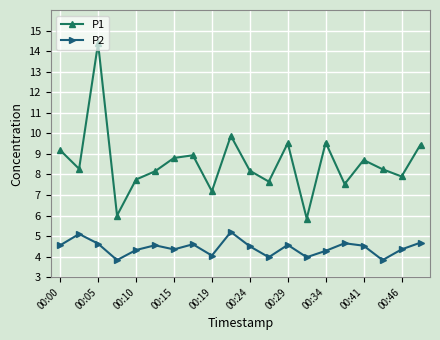

Which series has the largest range (max minus min)?

P1